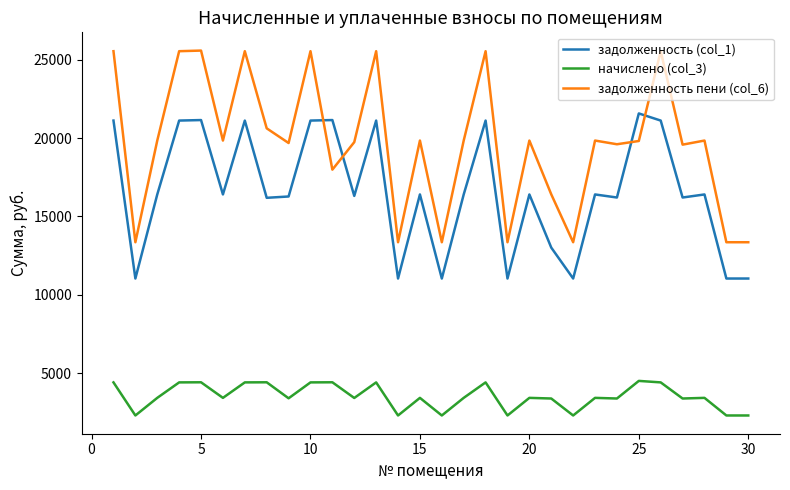

True or false: начислено (col_3) and задолженность (col_1) cross at least once.

False